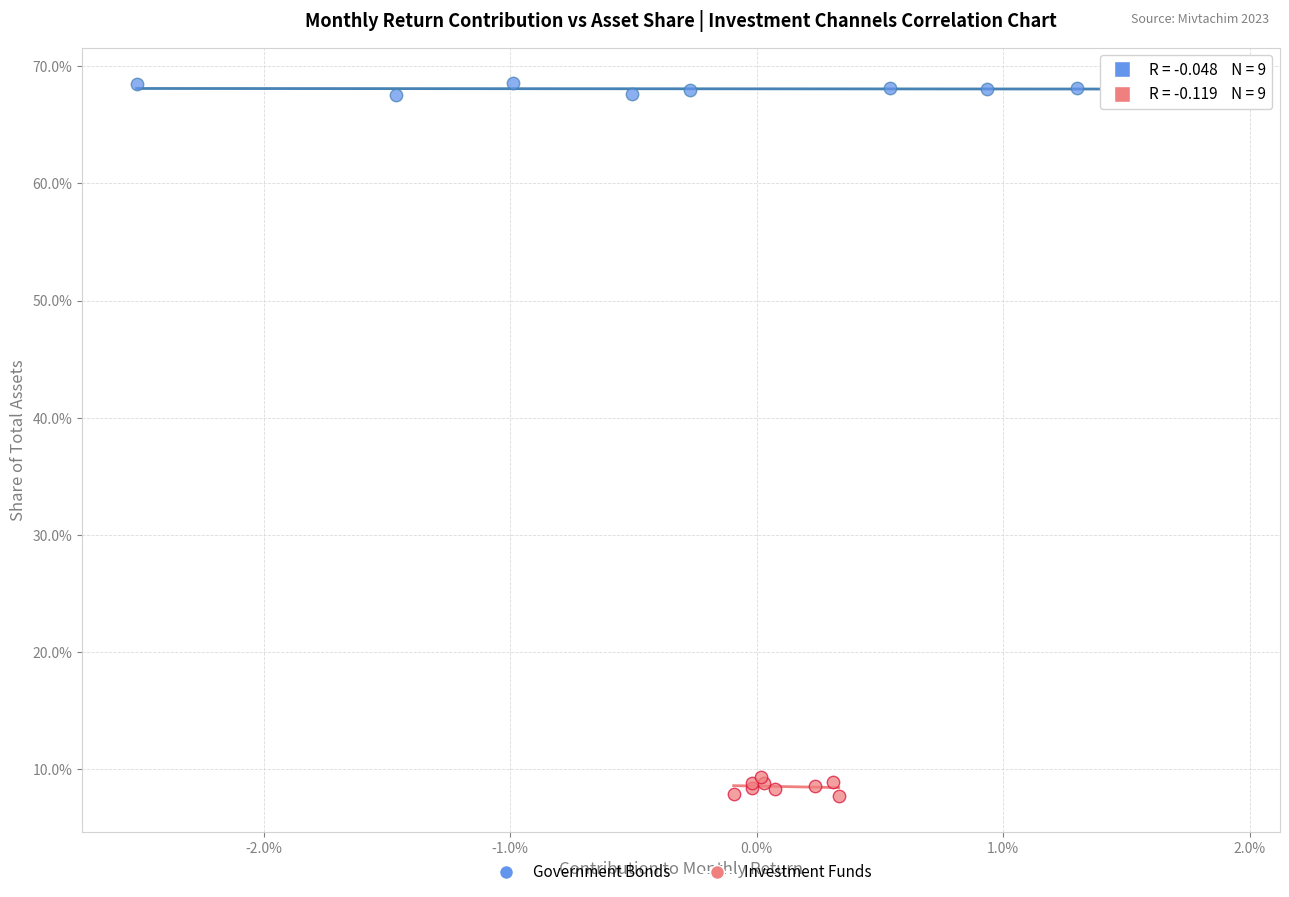

Which series contains the lowest Y value?

Investment Funds